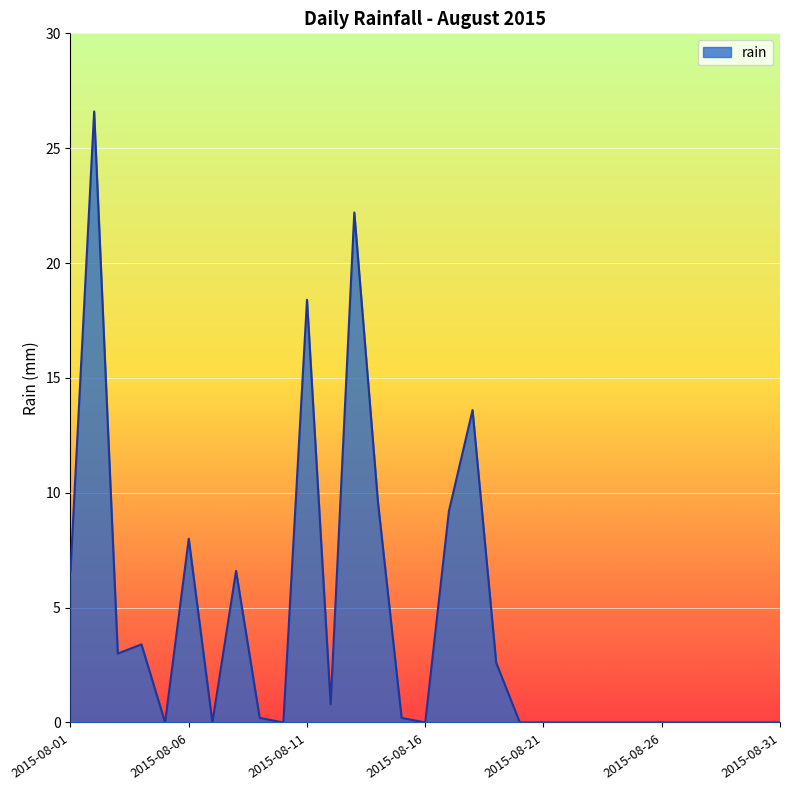

How many lines are shown in the chart?

1